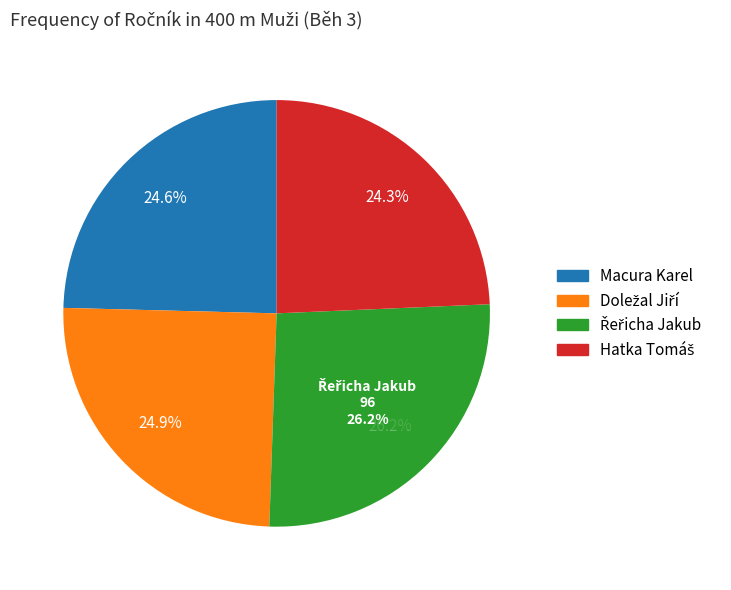

The Macura Karel slice represents 12% of the pie. True or false?

False